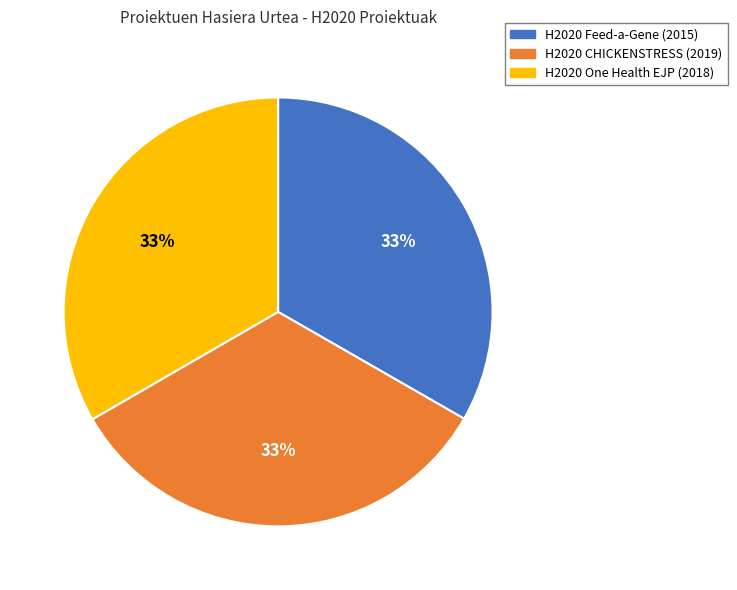

How many slices are in this pie chart?

3